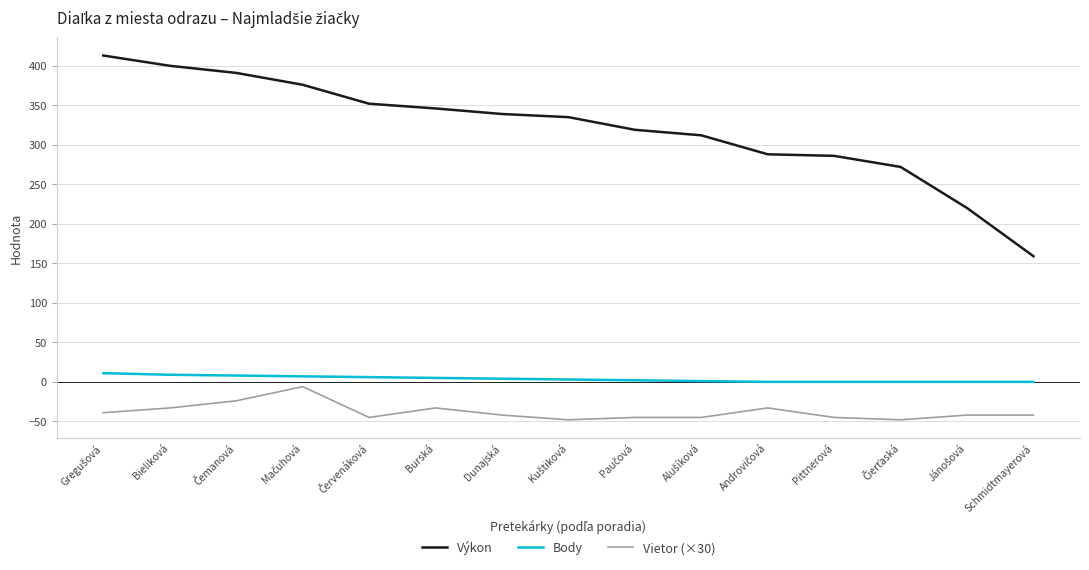

Which series has the largest total across all categories?

Výkon